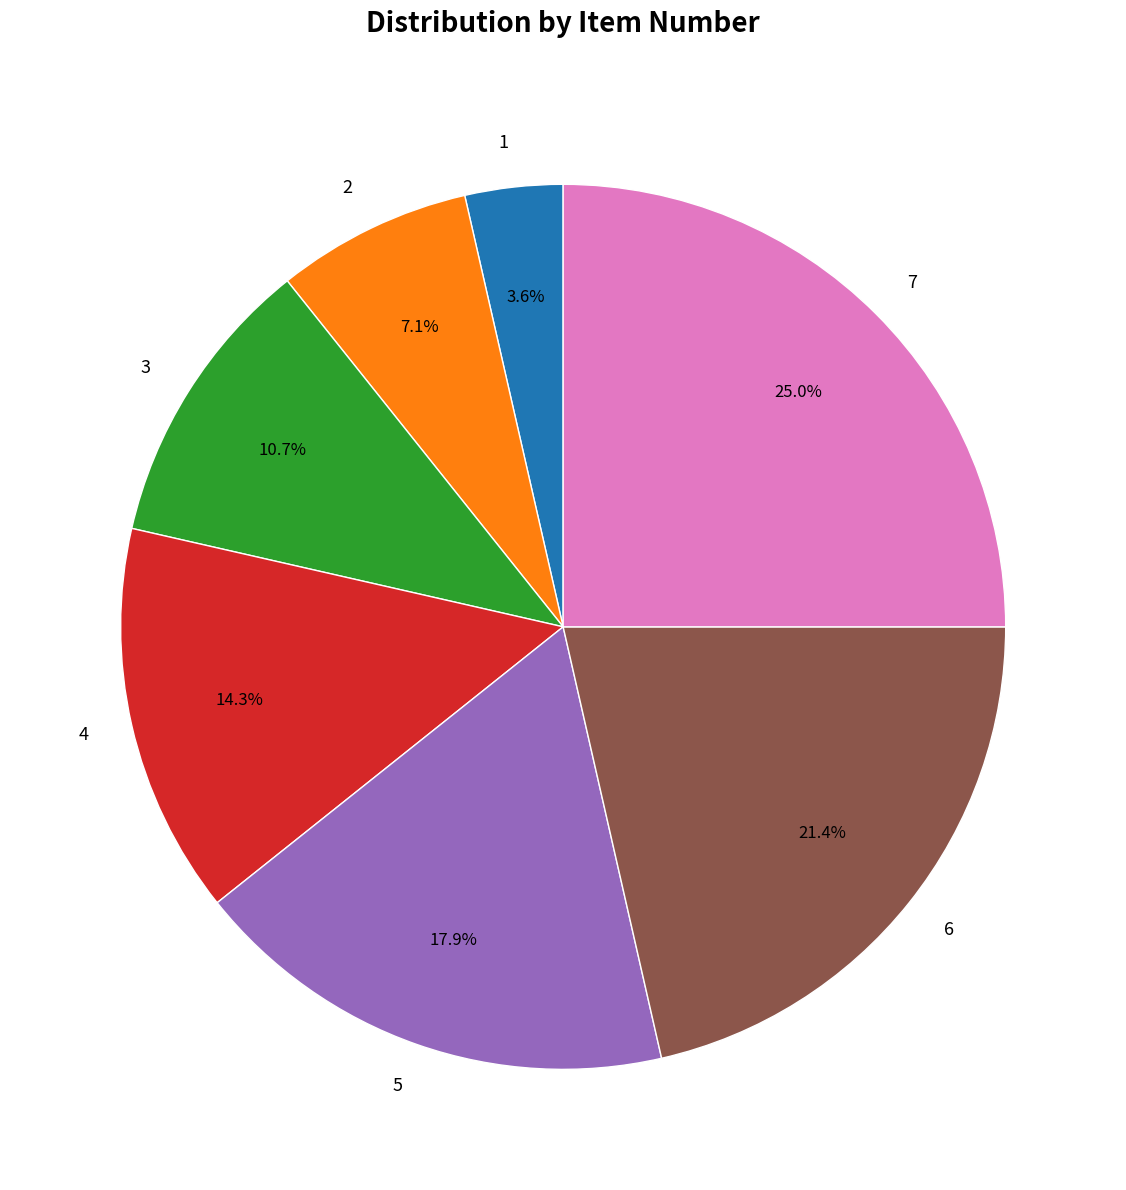

Is the sum of 1 and 3 greater than half?

No